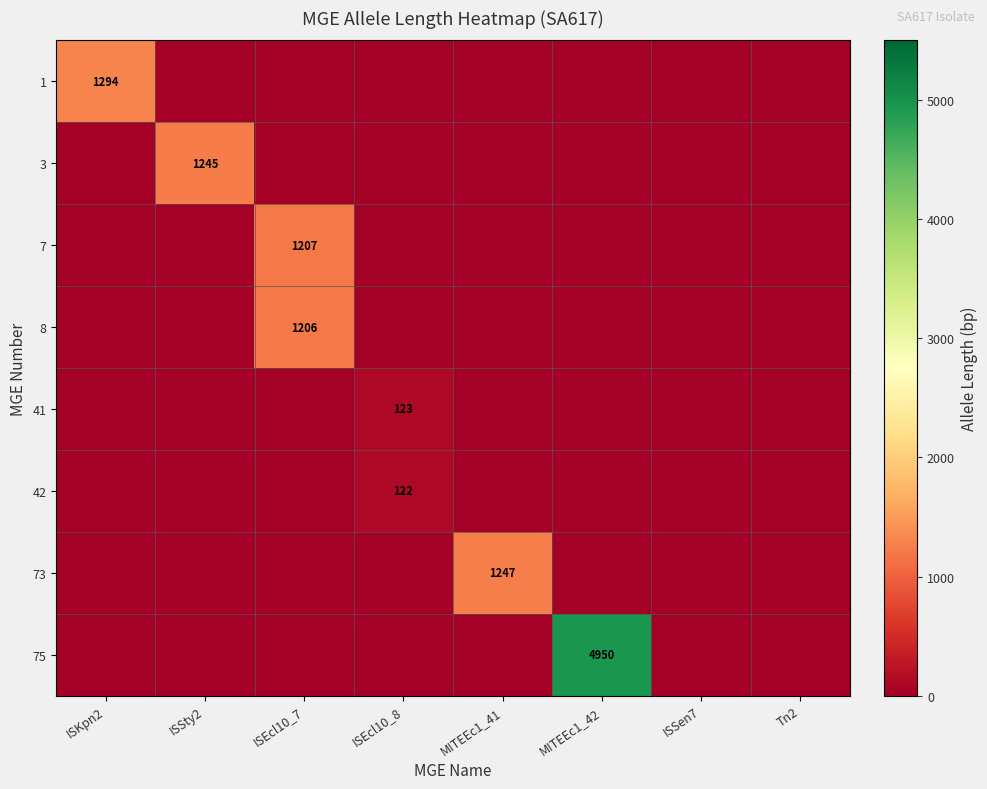

The 75 series shows 4950 at MITEEc1_42. True or false?

True